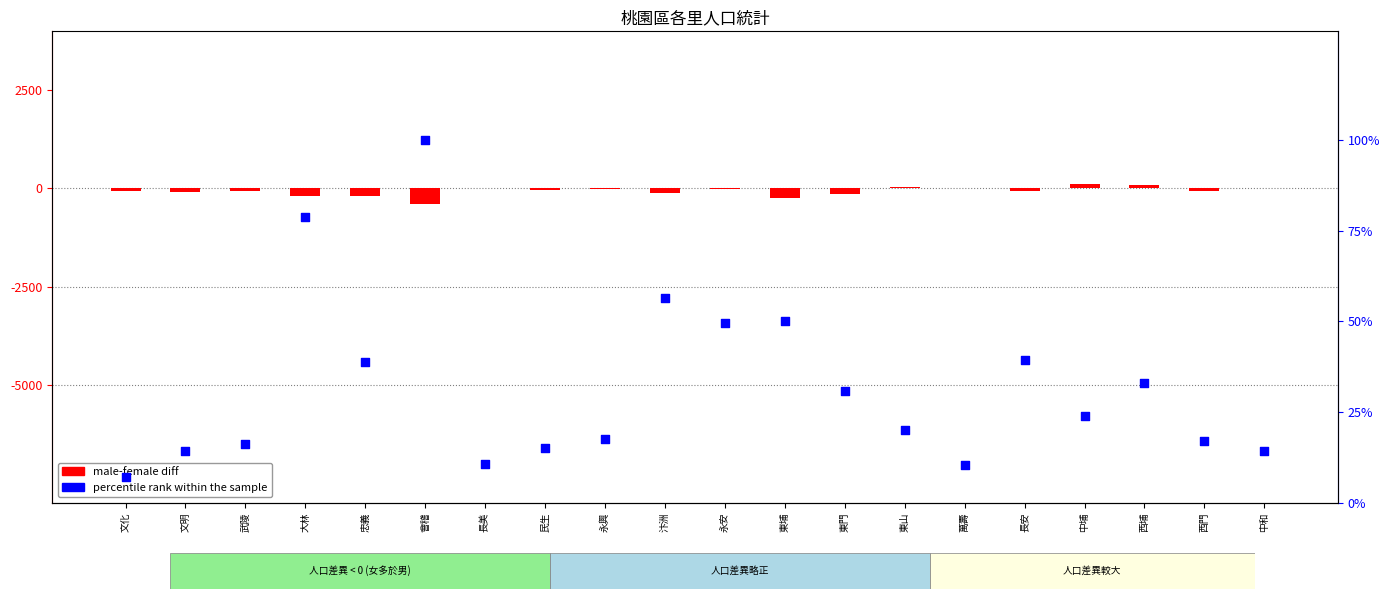

Which series reaches the minimum Y coordinate?

male-female diff